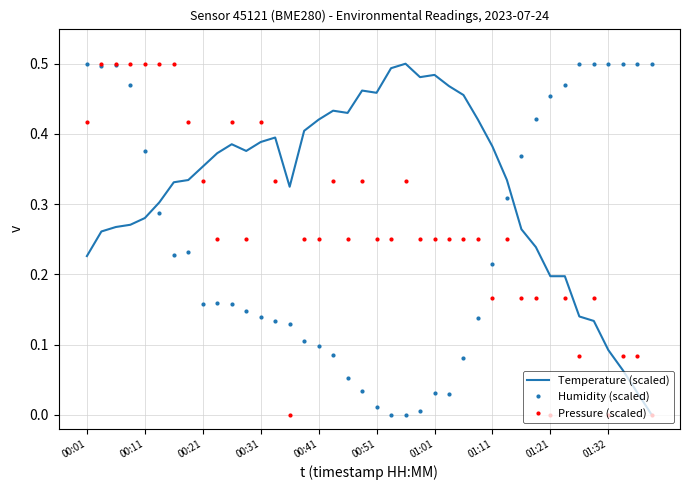

List the series in order of their overall mean, highest first.

Temperature (scaled), Pressure (scaled), Humidity (scaled)